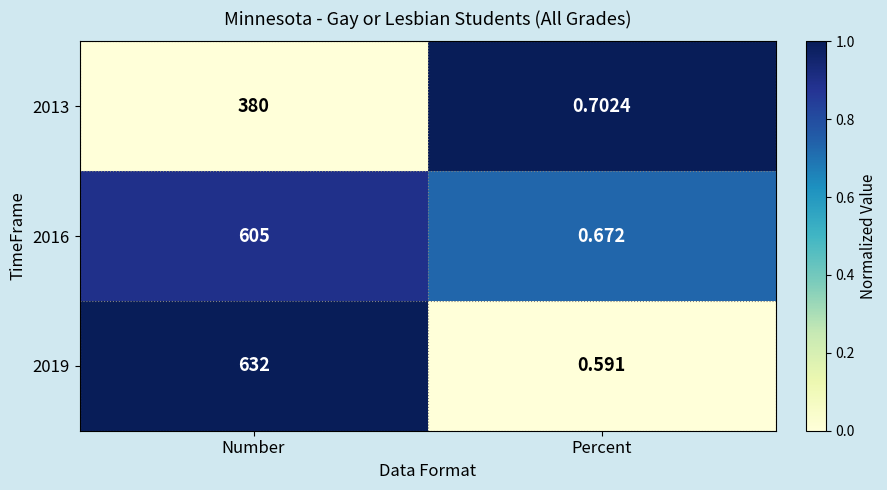

What is the total value across all series at Number?

1617.0